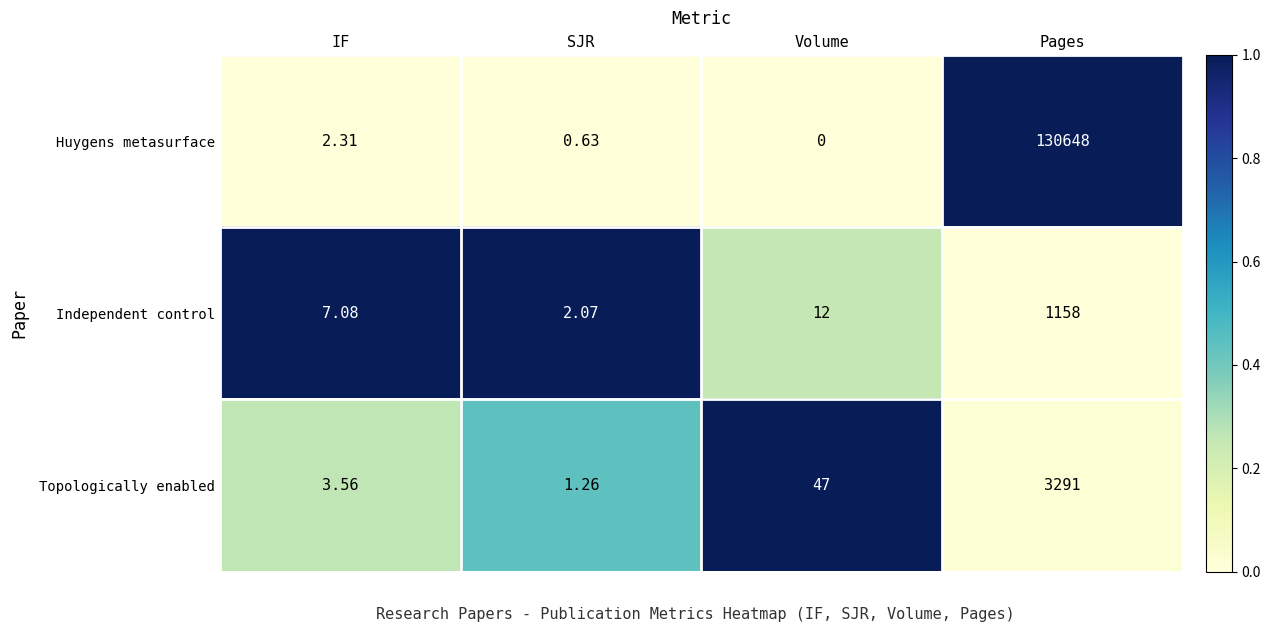

Is the value of Huygens metasurface at Pages greater than the value of Topologically enabled at Volume?

Yes